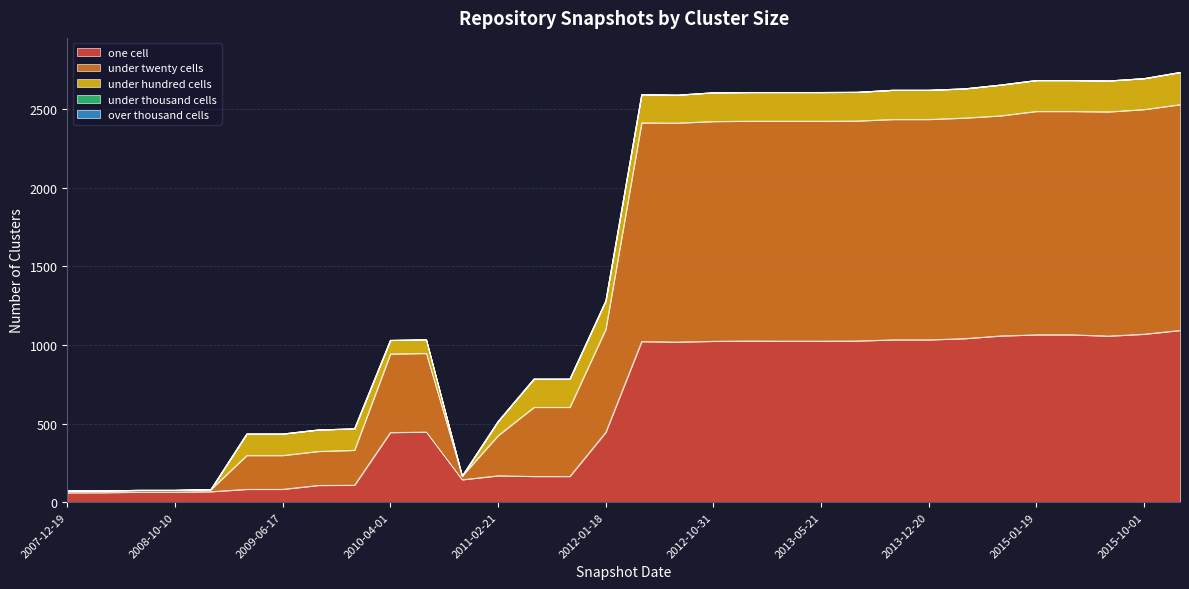

The one_cell series shows 24 at 2008-12-17. True or false?

False